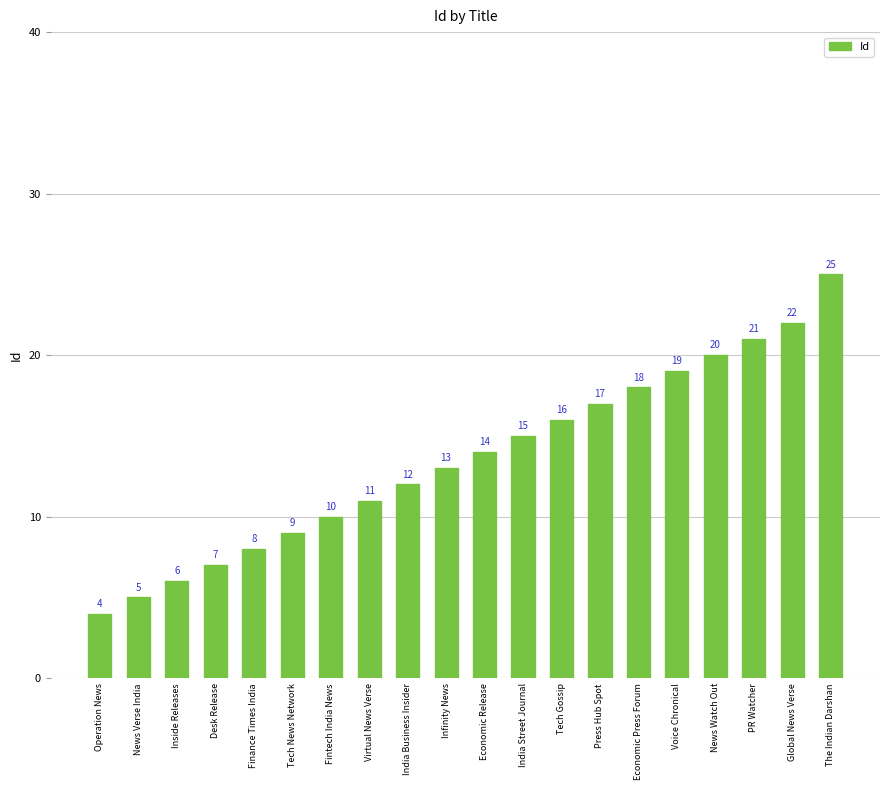

Count the number of categories in the chart.

20